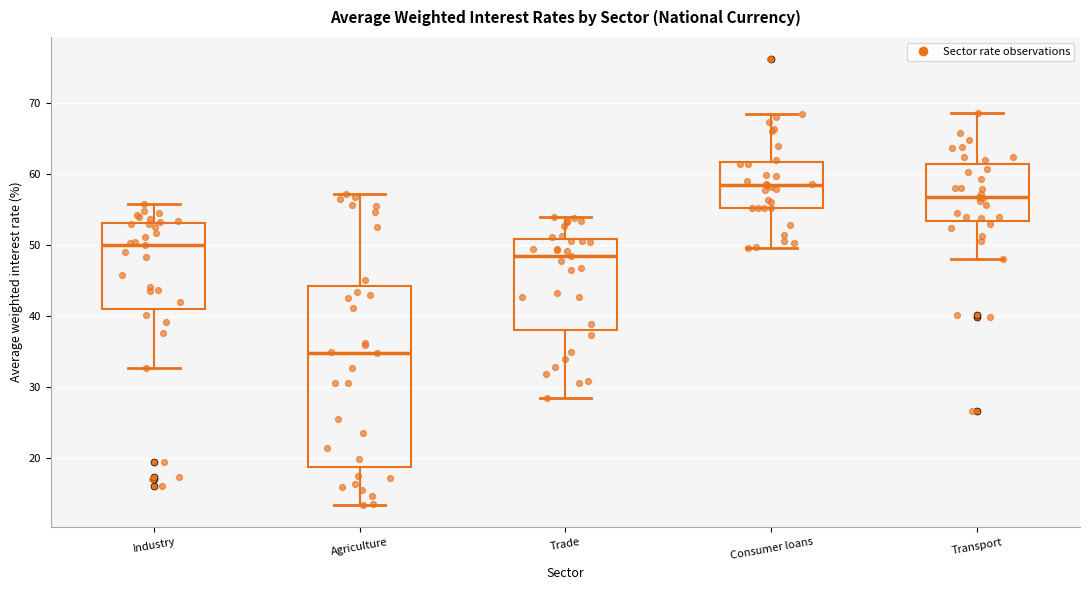

Reading left to right, transcribe this box plot: for each box, give where its median line is, the range the box spans, and where its two whiskers end, as read against the y-axis. The values are not printed on the chart, so give them approximately, as read against the axis.

Industry: median 50, box 41 to 53, whiskers 33 to 56
Agriculture: median 35, box 19 to 44, whiskers 13 to 57
Trade: median 48, box 38 to 51, whiskers 28 to 54
Consumer loans: median 59, box 55 to 62, whiskers 50 to 68
Transport: median 57, box 53 to 61, whiskers 48 to 69